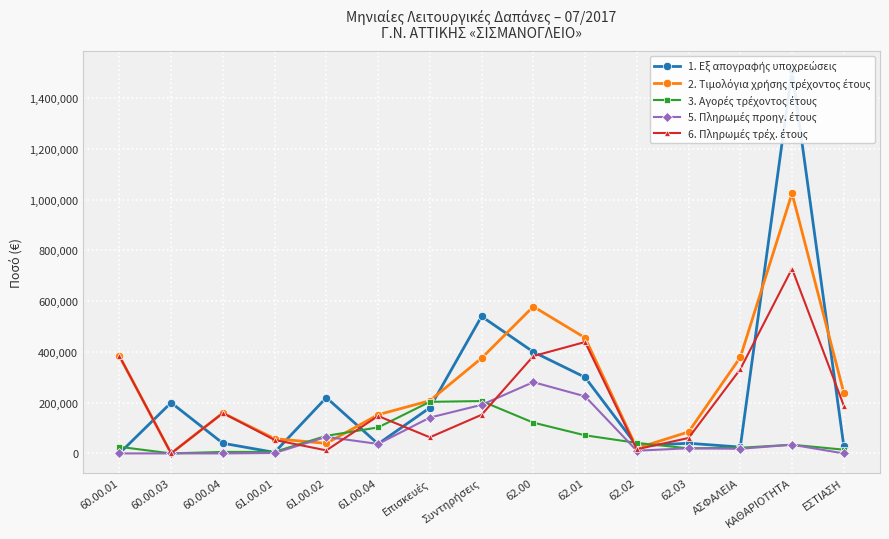

Is the value of 1. Εξ απογραφής υποχρεώσεις at 62.00 greater than the value of 3. Αγορές τρέχοντος έτους at 62.01?

Yes